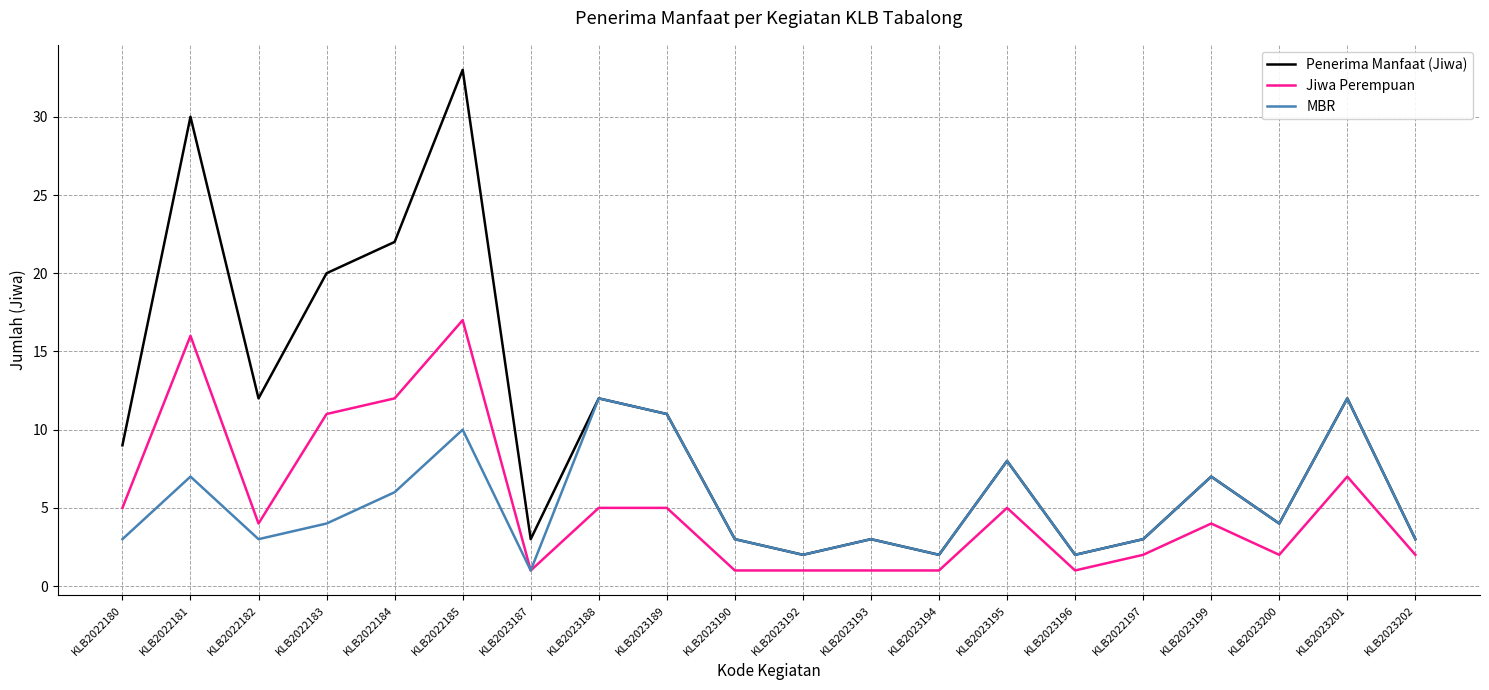

At which category is the sum across all series the highest?

KLB2022185